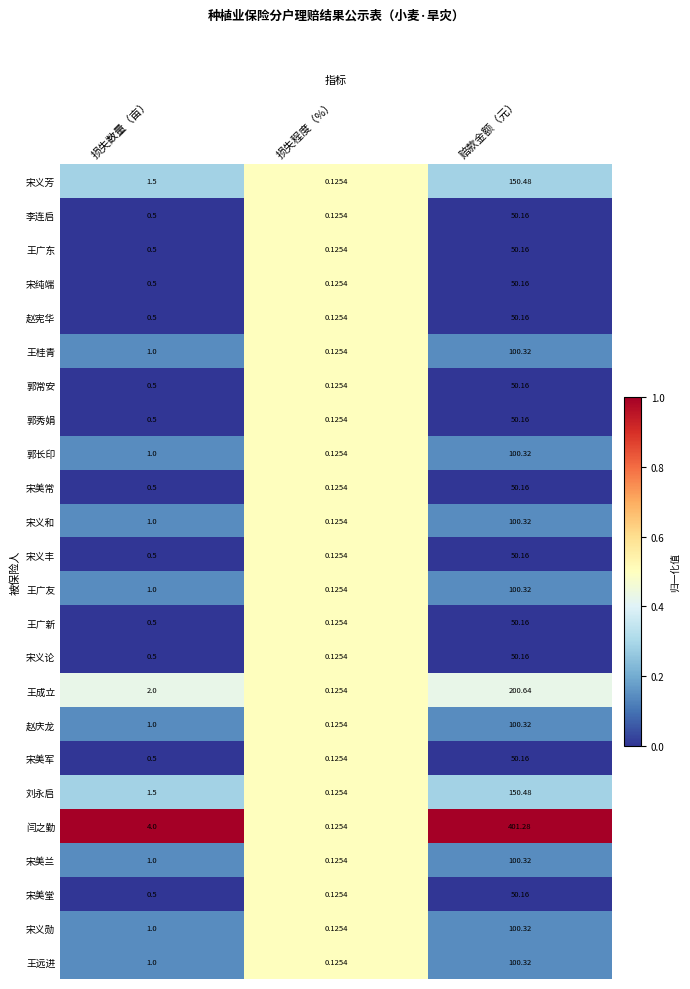

What is the difference between the highest and lowest values at 赔款金额（元）?

351.1